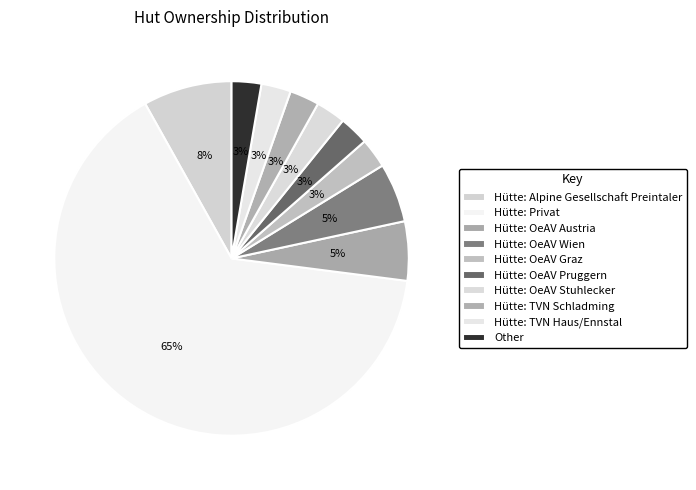

How many slices are in this pie chart?

10